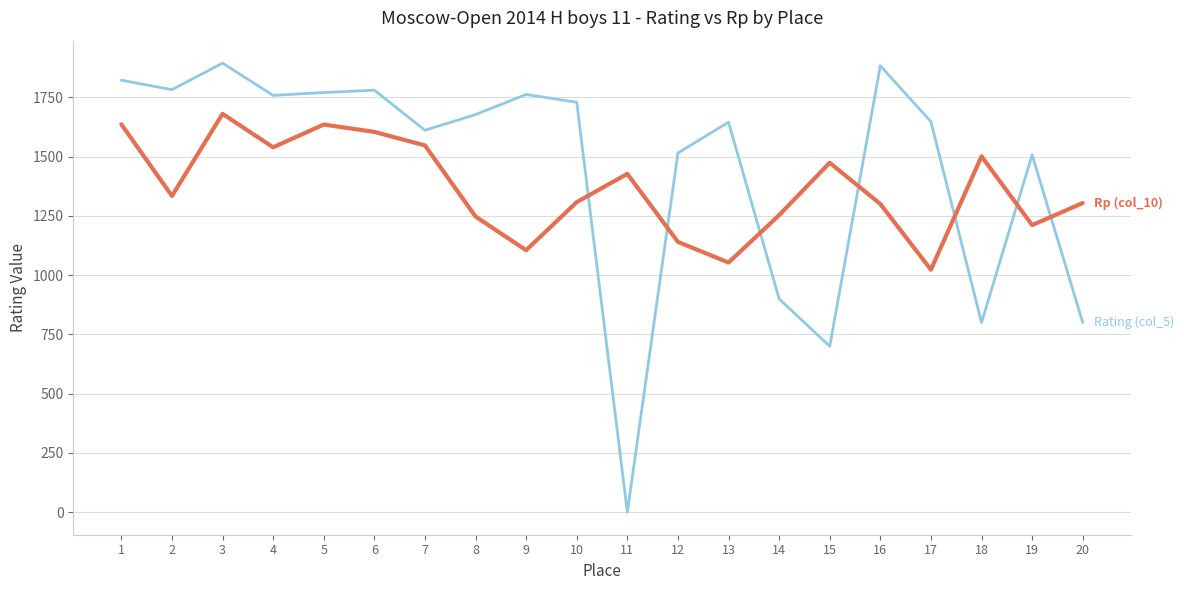

What is the maximum value shown in the chart?

1894